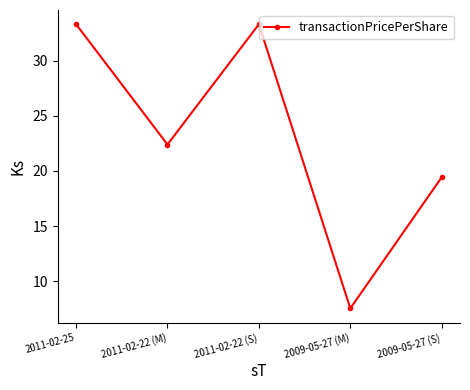

What position from the left is 2009-05-27 (M)?

4